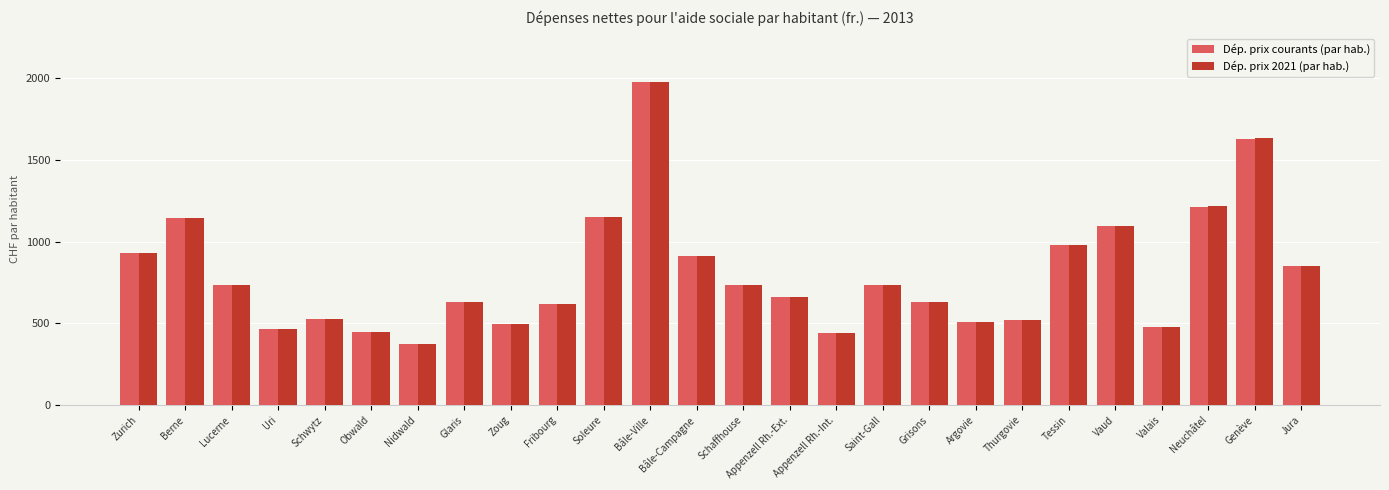

At which label does Dép. prix 2021 (par hab.) reach its minimum?

Nidwald